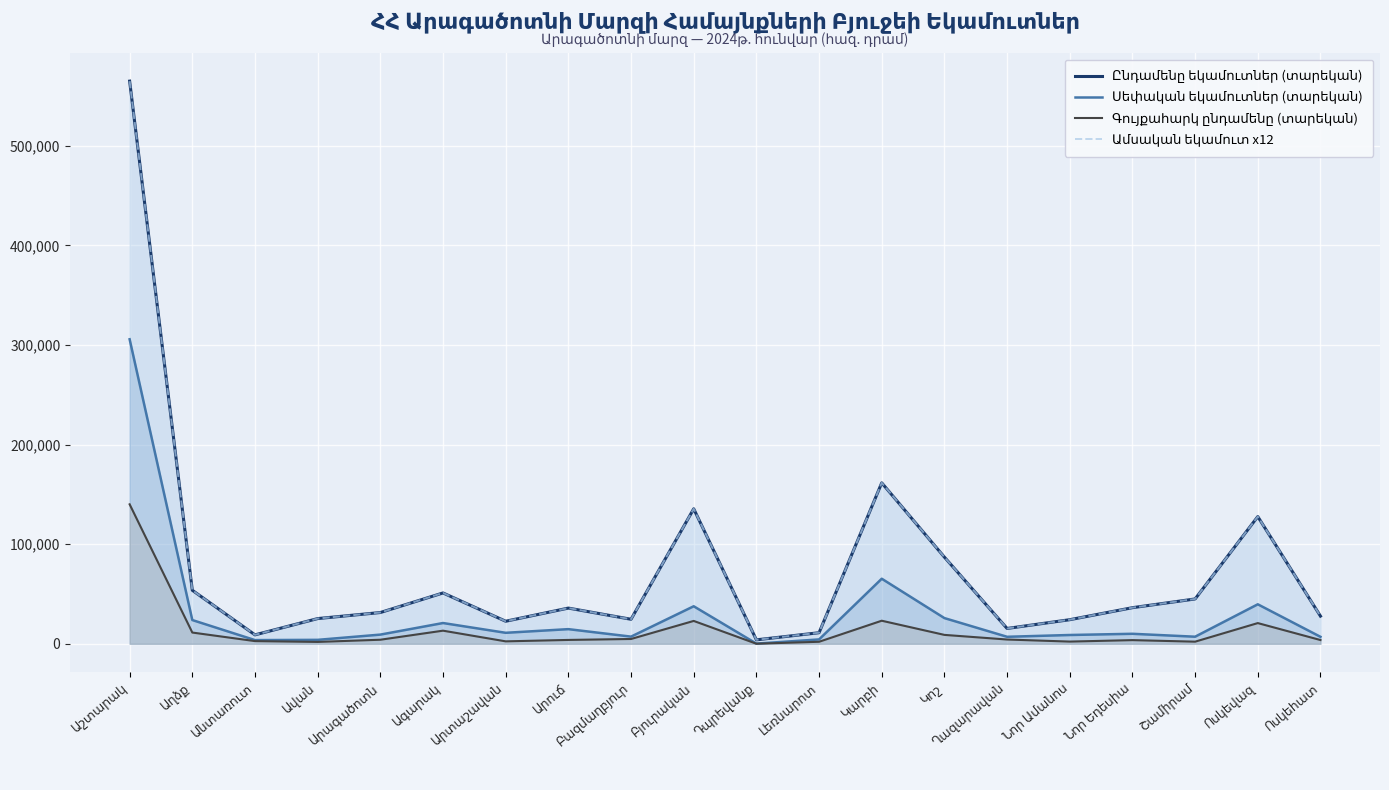

Which series ends up on top after the final intersection of Ամսական եկամուտ x12 and Ընդամենը եկամուտներ (տարեկան)?

Ամսական եկամուտ x12